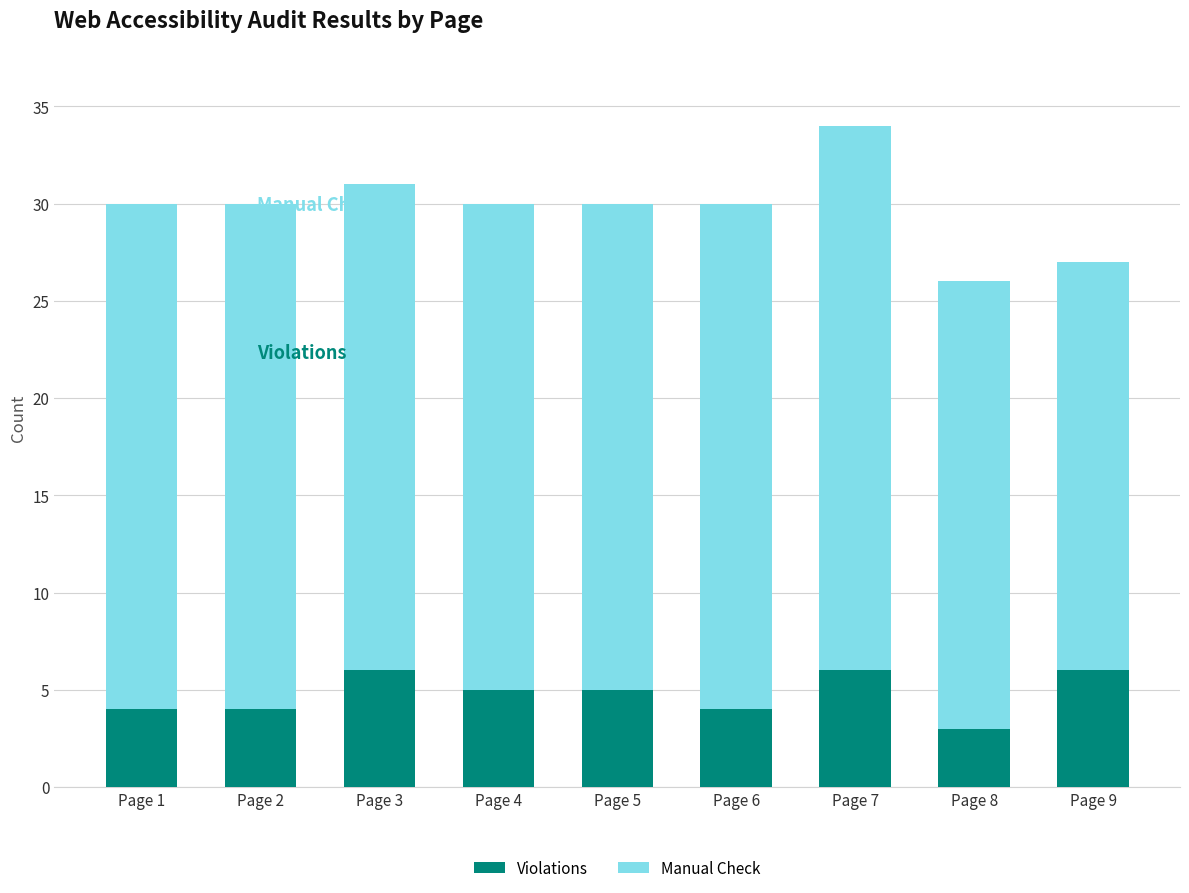

What is the sum of the Violations values at Page 1 and Page 8?

7